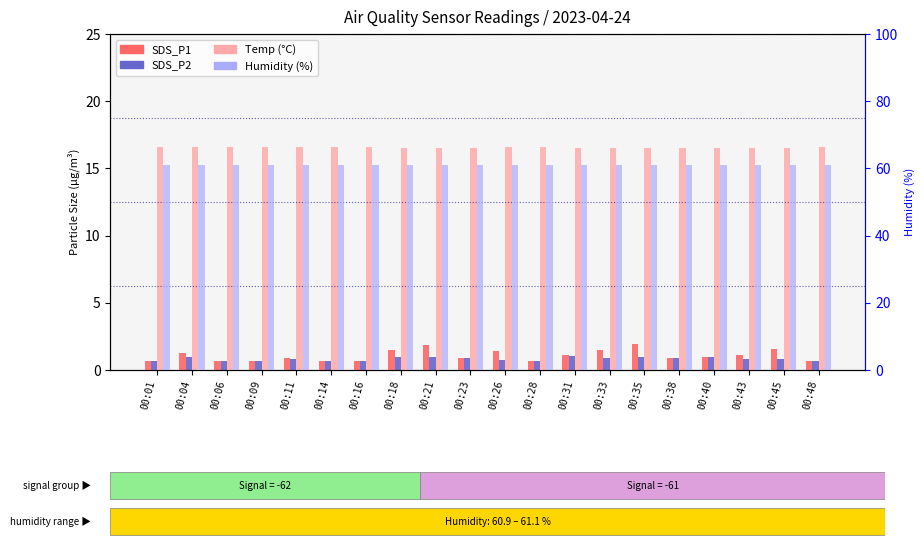

How many Temp values are between 16 and 17?

20